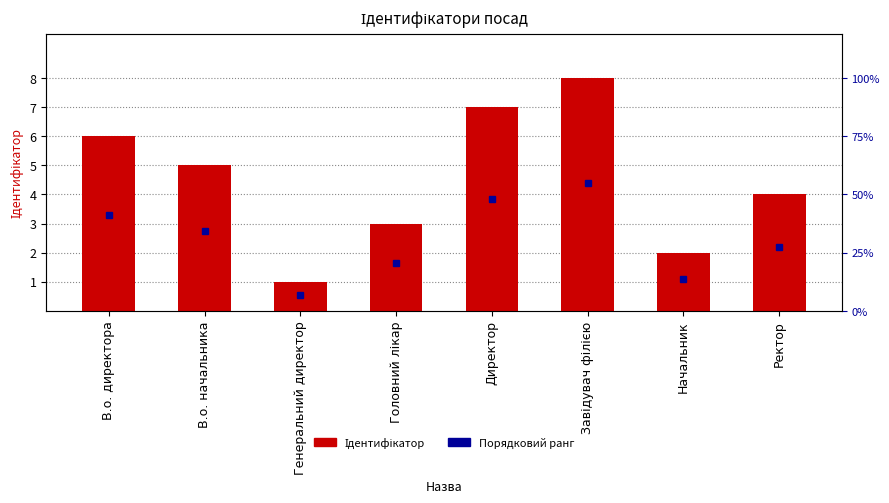

What is the sum of the values at Начальник and Завідувач філією?

10